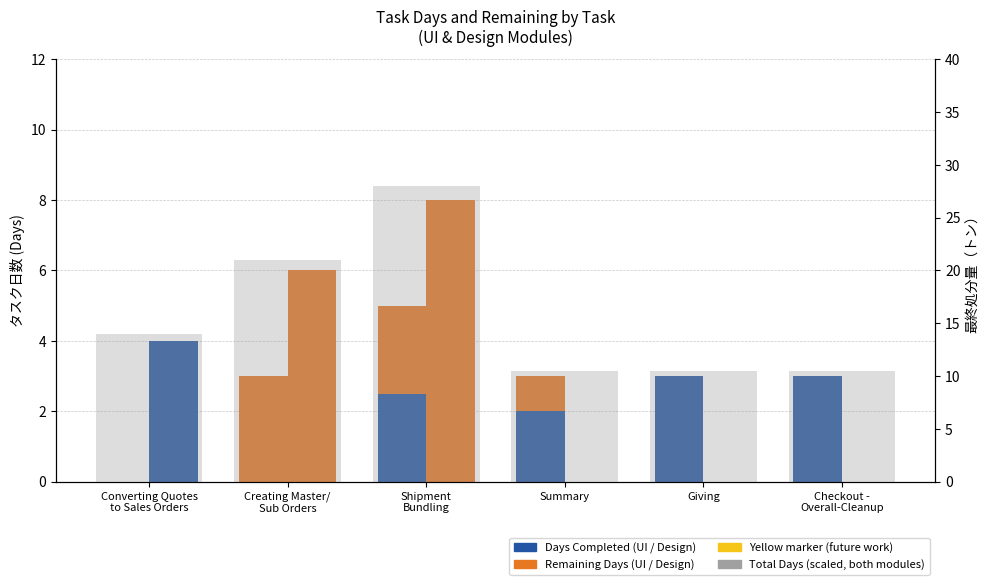

Reading left to right, what are all the values shown in this chart?

UI: Days Completed: Converting Quotes
to Sales Orders=0.0	Creating Master/
Sub Orders=0.0	Shipment
Bundling=2.5	Summary=2.0	Giving=3.0	Checkout -
Overall-Cleanup=3.0
UI: Remaining Days: Converting Quotes
to Sales Orders=0.0	Creating Master/
Sub Orders=3.0	Shipment
Bundling=2.5	Summary=1.0	Giving=0.0	Checkout -
Overall-Cleanup=0.0
Design: Days Completed: Converting Quotes
to Sales Orders=4.0	Creating Master/
Sub Orders=0.0	Shipment
Bundling=0.0	Summary=0.0	Giving=0.0	Checkout -
Overall-Cleanup=0.0
Design: Remaining Days: Converting Quotes
to Sales Orders=0.0	Creating Master/
Sub Orders=6.0	Shipment
Bundling=8.0	Summary=0.0	Giving=0.0	Checkout -
Overall-Cleanup=0.0
Total (scaled): Converting Quotes
to Sales Orders=14.0	Creating Master/
Sub Orders=21.0	Shipment
Bundling=28.0	Summary=10.5	Giving=10.5	Checkout -
Overall-Cleanup=10.5